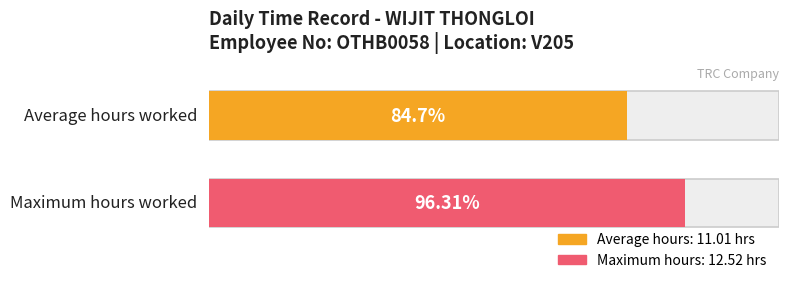

What is the greatest value displayed?

12.5